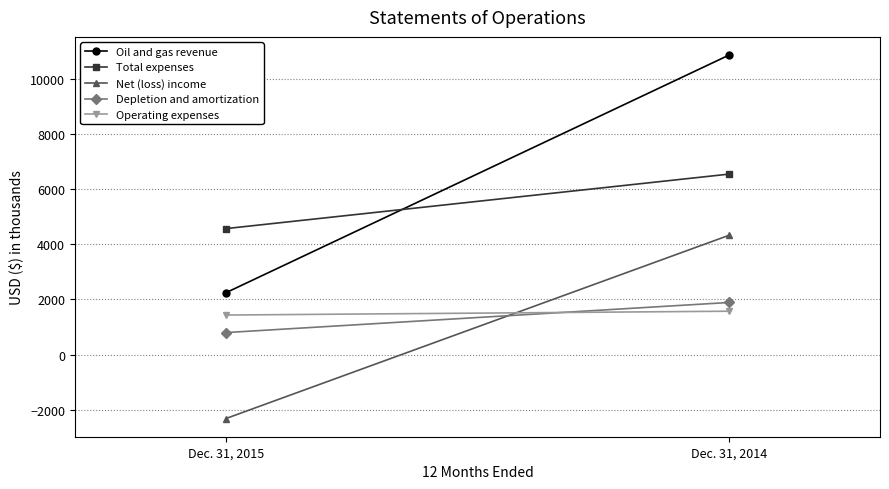

Reading left to right, what are all the values shown in this chart?

Oil and gas revenue: Dec. 31, 2015=2244	Dec. 31, 2014=10867
Total expenses: Dec. 31, 2015=4571	Dec. 31, 2014=6548
Net (loss) income: Dec. 31, 2015=-2320	Dec. 31, 2014=4329
Depletion and amortization: Dec. 31, 2015=799	Dec. 31, 2014=1891
Operating expenses: Dec. 31, 2015=1435	Dec. 31, 2014=1574